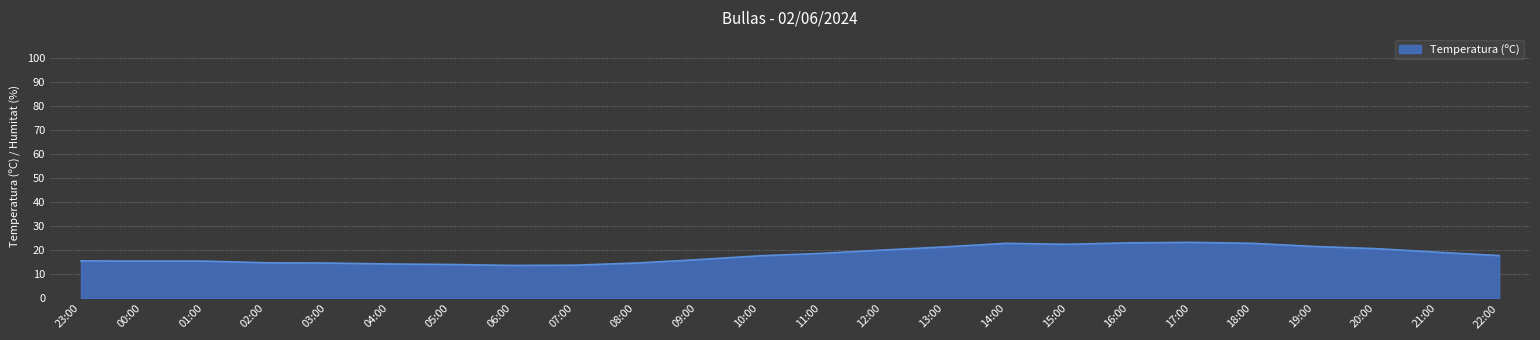

Between 13:00 and 15:00, which is larger?

15:00